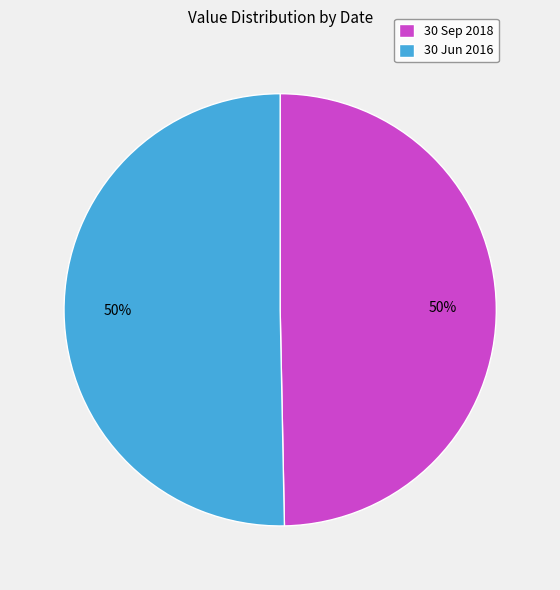

How many slices are in this pie chart?

2